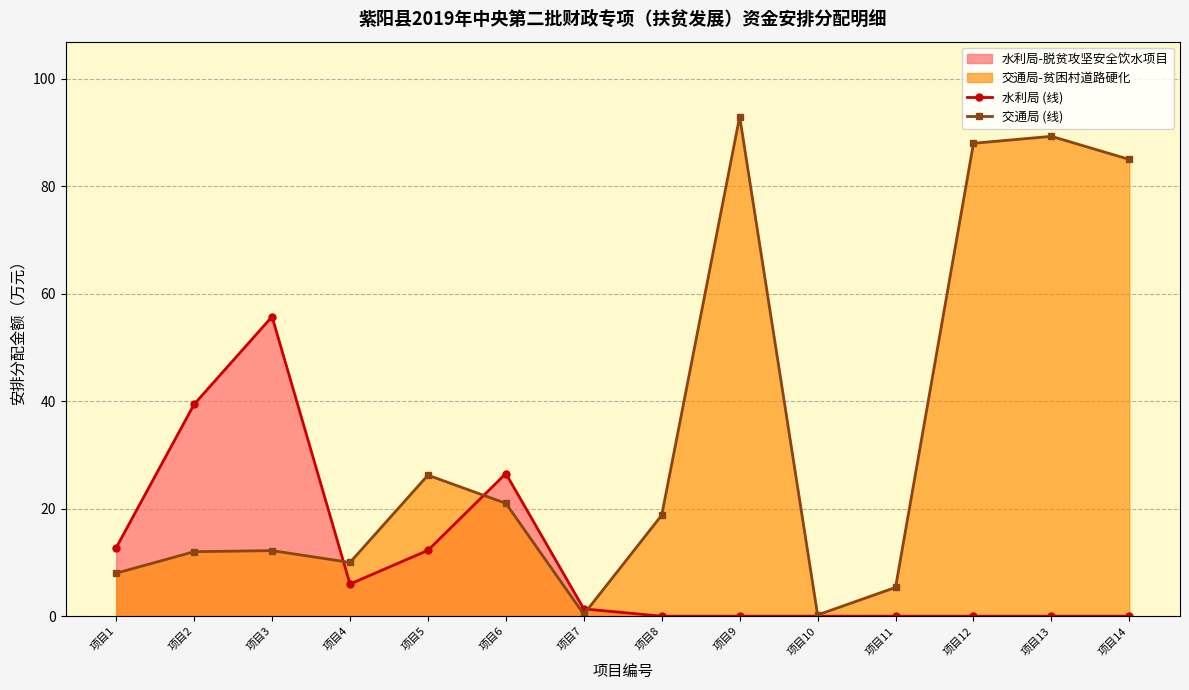

In 交通局 (线), how many points are lower than both neighbors (excluding endpoints)?

3